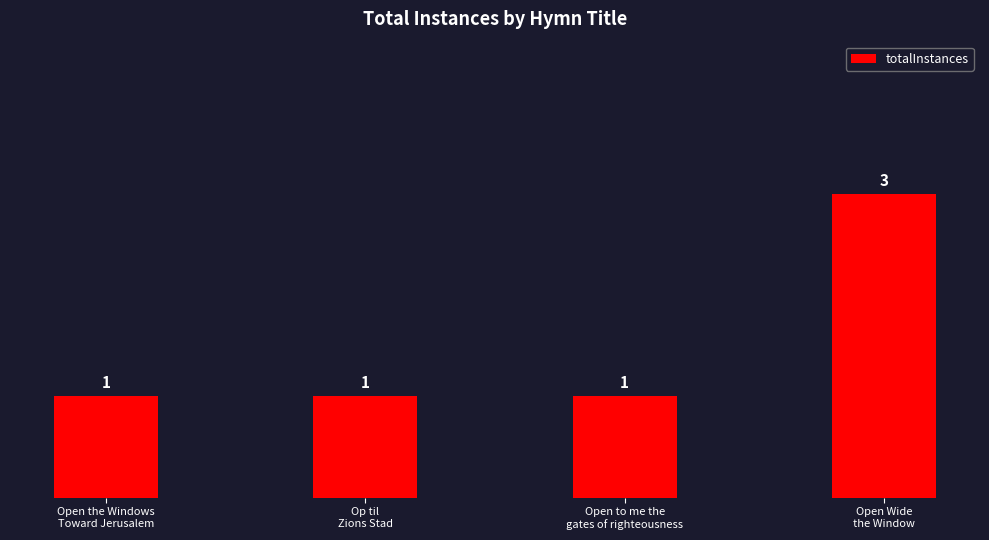

What is the maximum value shown in the chart?

3